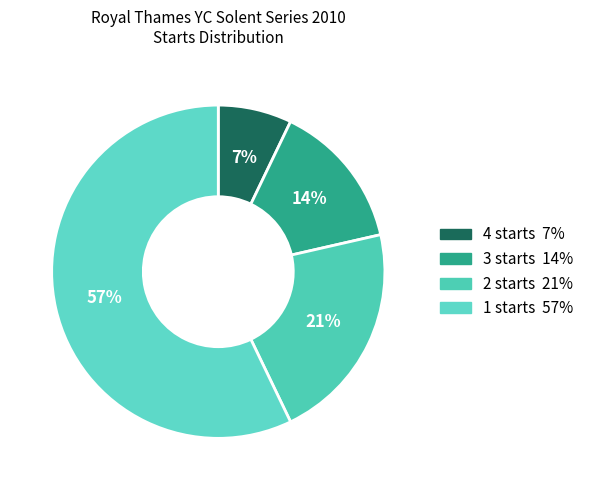

Which category has the biggest portion of the pie?

1 starts 57%